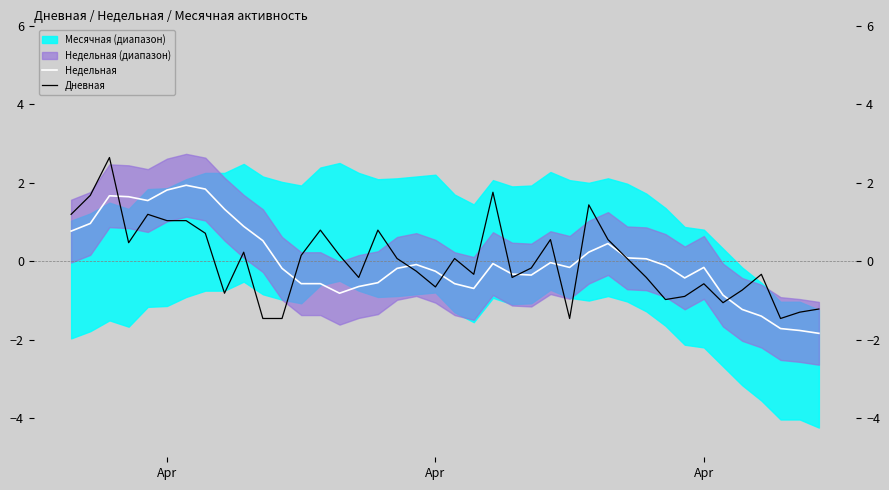

At which label does Дневная first exceed 0?

Apr